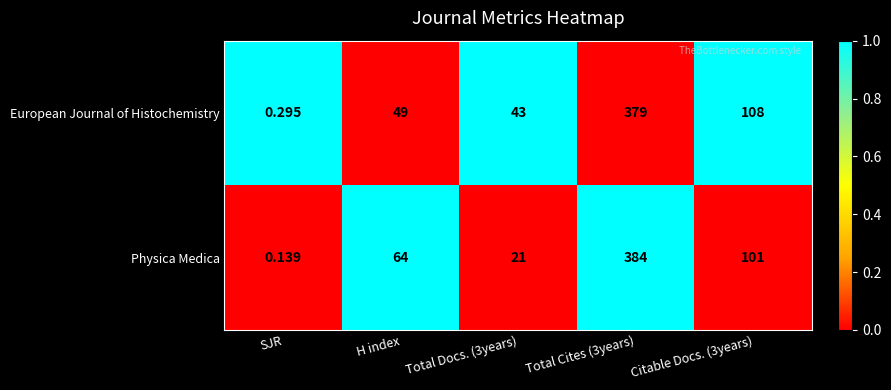

Rank the series by their maximum value, from highest to lowest.

Physica Medica, European Journal of Histochemistry